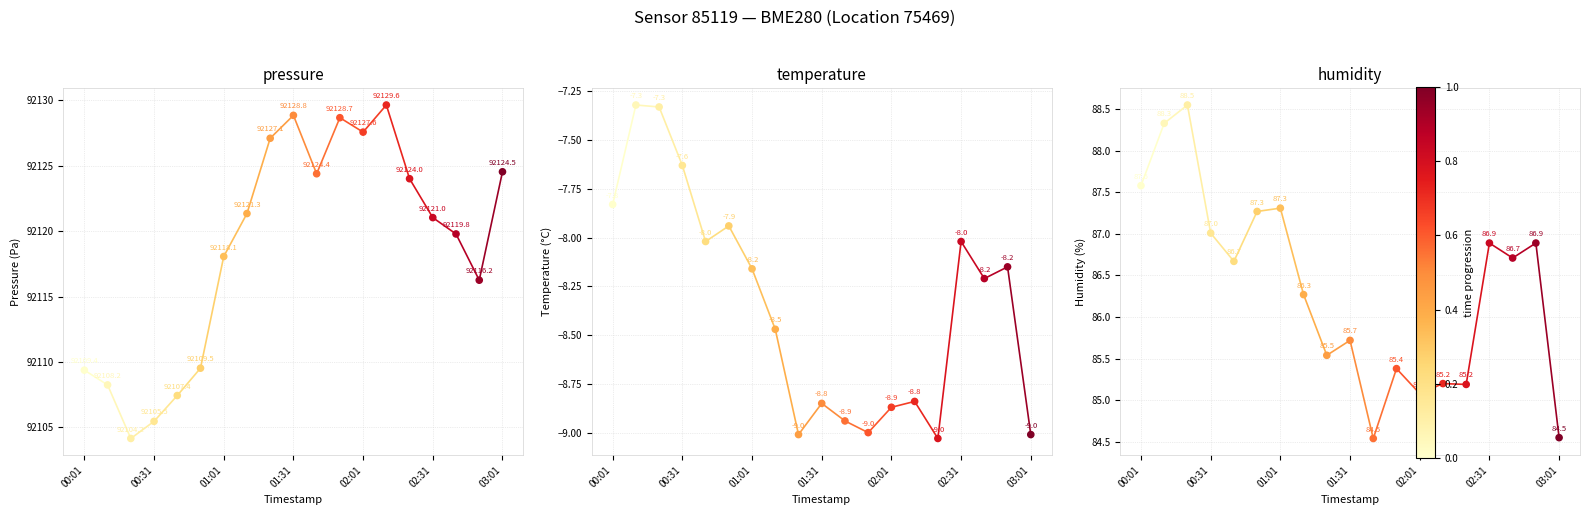

At how many categories does at least one series exceed 36764?

19